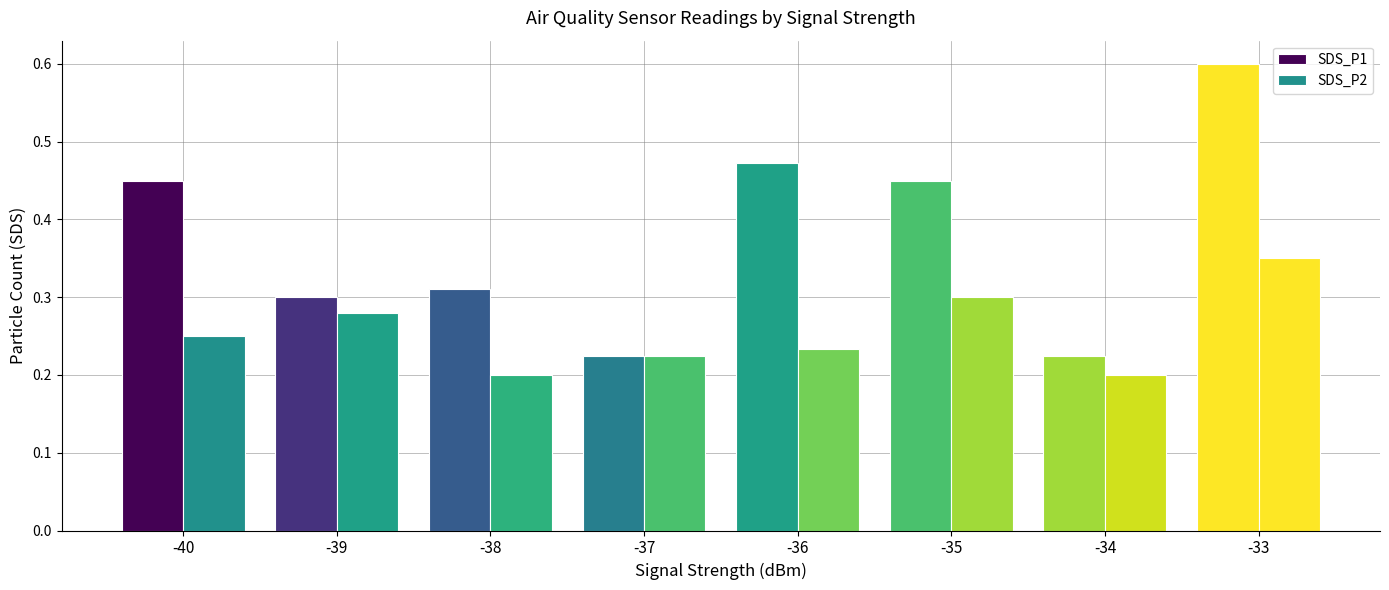

At how many categories does at least one series exceed 0?

8